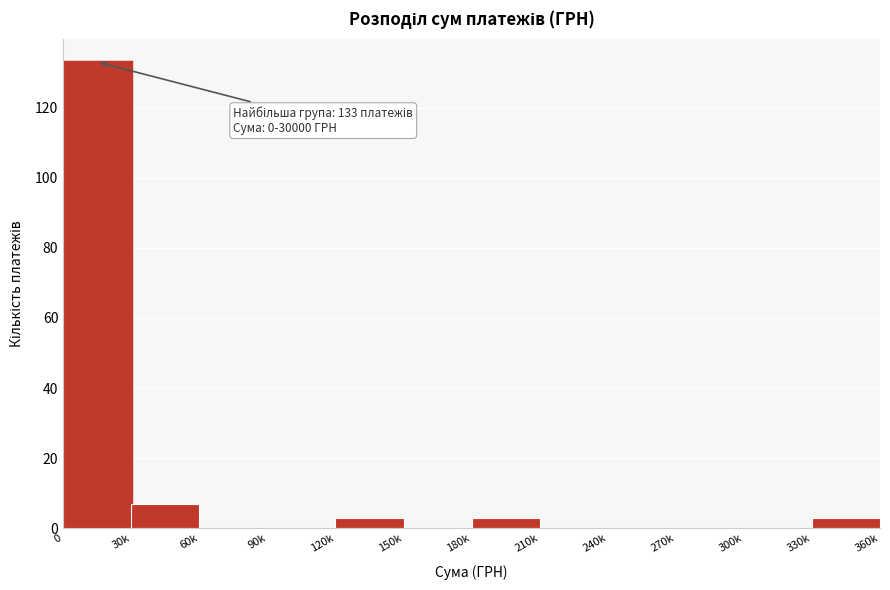

Reading left to right, transcribe all the data shown in this chart.

0=133	30k=7	60k=0	90k=0	120k=3	150k=0	180k=3	210k=0	240k=0	270k=0	300k=0	330k=3